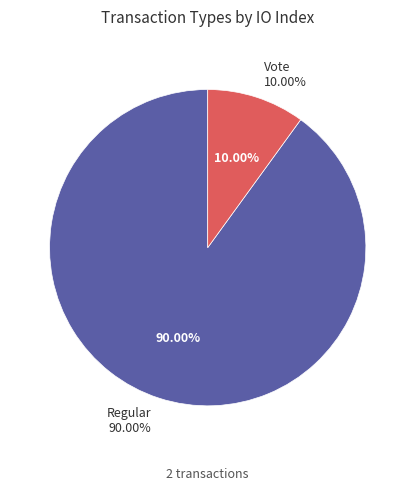

To the nearest percent, what portion does Regular represent?

90%